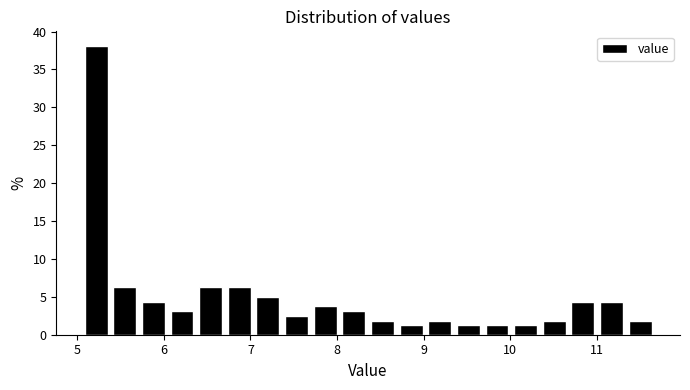

Read against the x-axis, roughly where is the centre of the tallest bar?

5.2